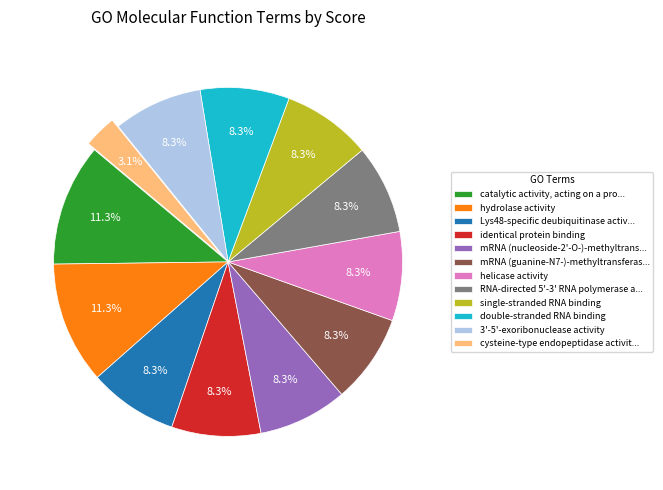

Which slice is the smallest?

cysteine-type endopeptidase activit...